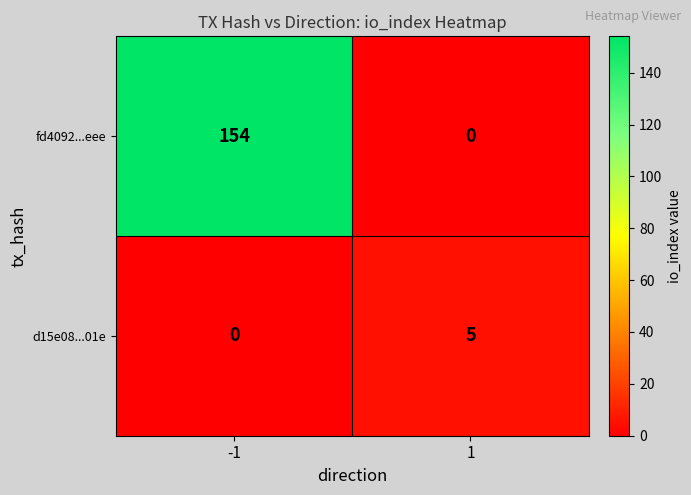

Reading right to left, list all the values displayed in this chart.

fd4092...eee: 1=0	-1=154
d15e08...01e: 1=5	-1=0